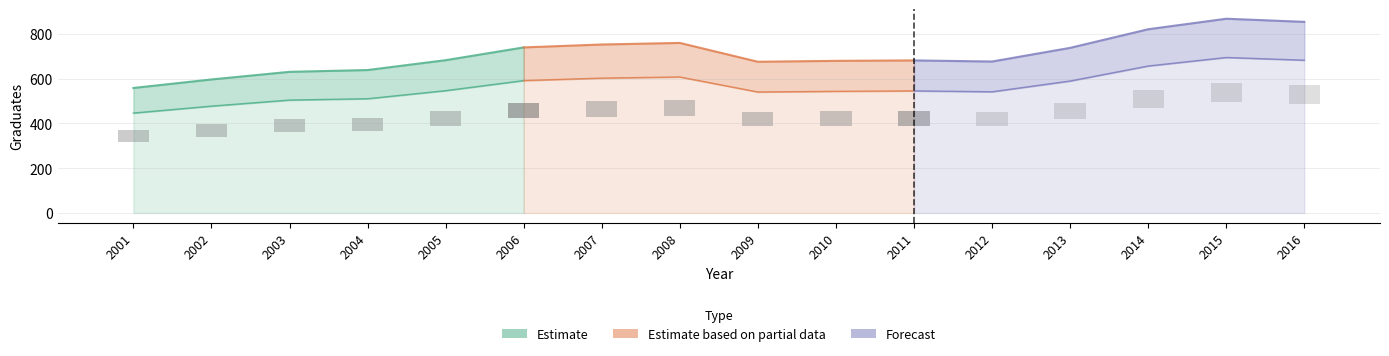

At which label is 7YG closest to 407?

2013